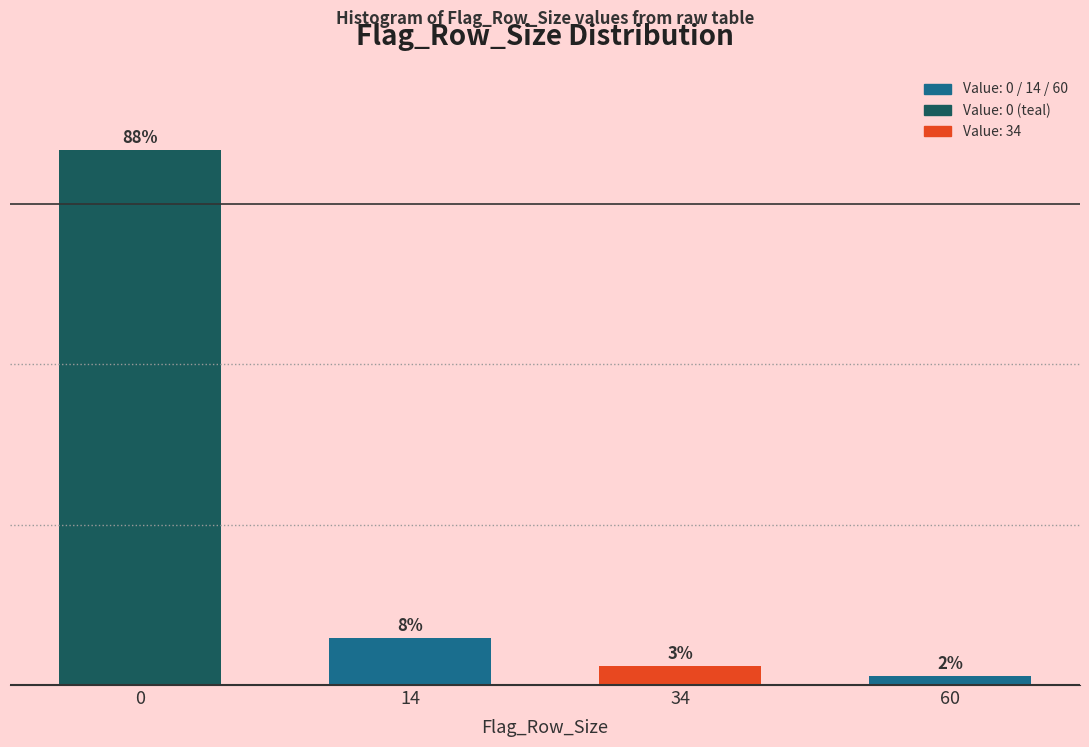

Does the chart contain any negative values?

No